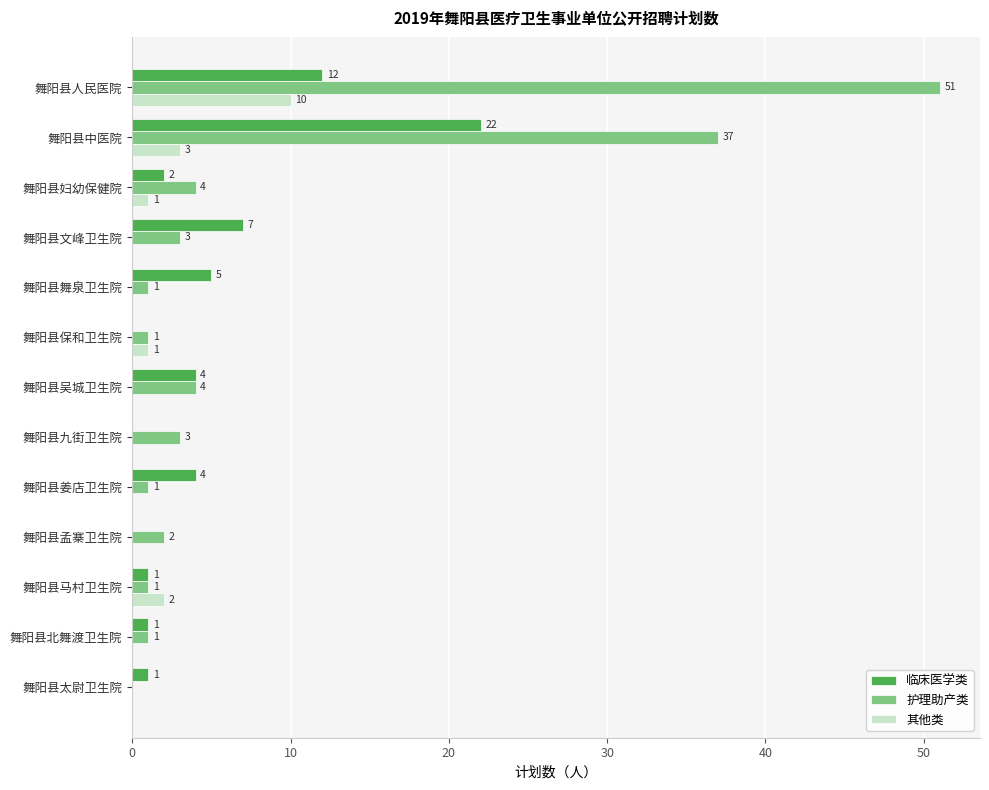

The value of 护理助产类 at 舞阳县九街卫生院 is 3. True or false?

True